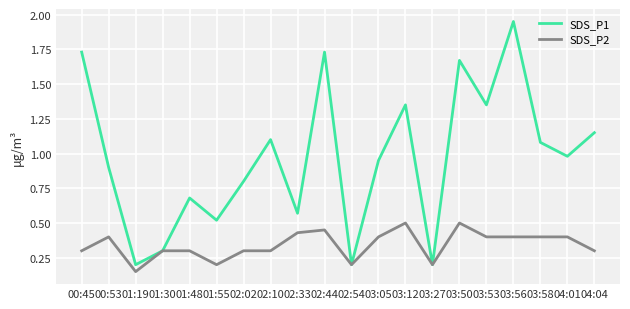

Rank the series at 03:12 from highest to lowest value.

SDS_P1, SDS_P2